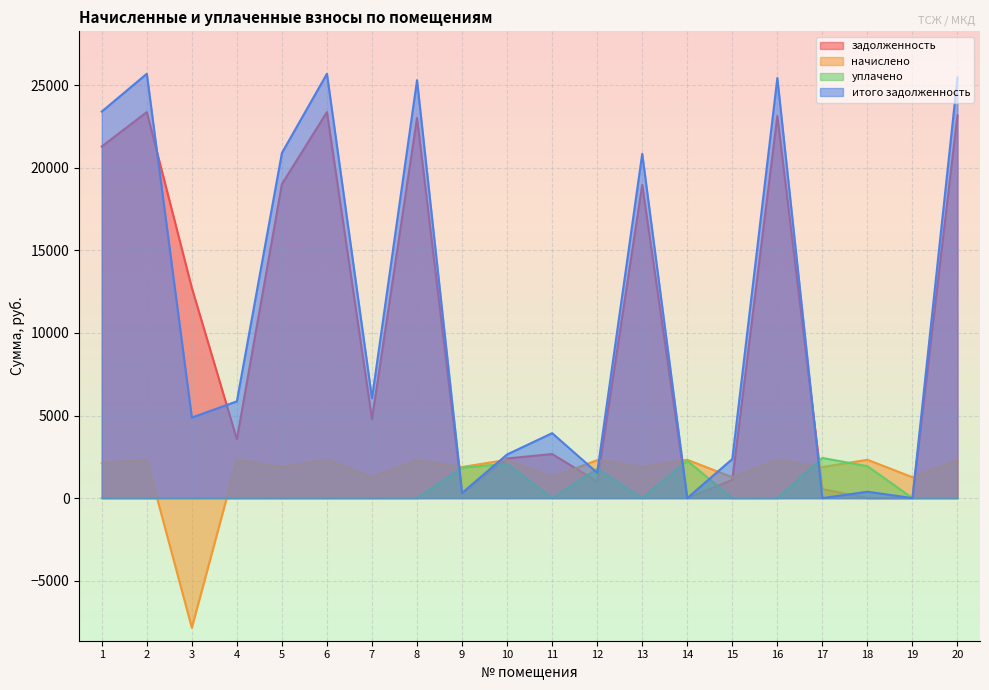

How many data points in итого задолженность are above 5860?

10